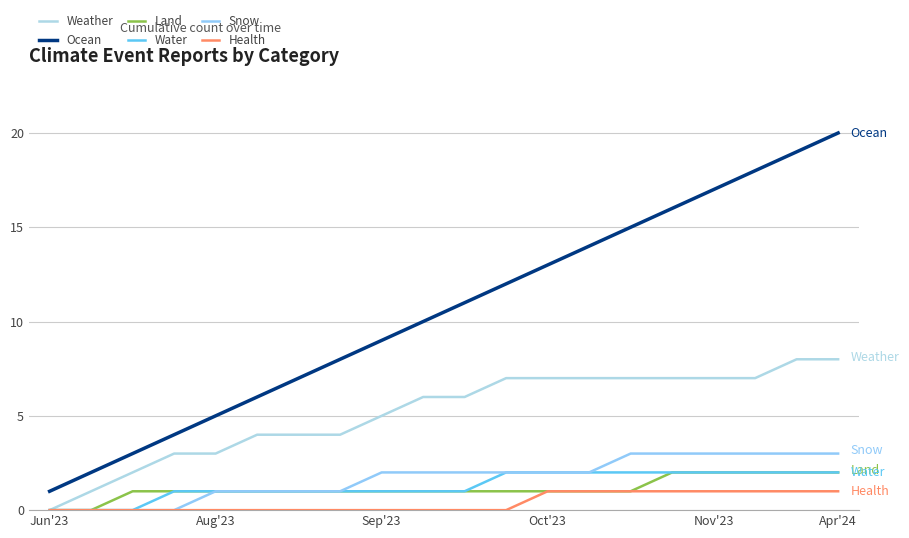

Reading left to right, extract all data points from this chart.

Weather: 0	1	2	3	3	4	4	4	5	6	6	7	7	7	7	7	7	7	8	8
Ocean: 1	2	3	4	5	6	7	8	9	10	11	12	13	14	15	16	17	18	19	20
Land: 0	0	1	1	1	1	1	1	1	1	1	1	1	1	1	2	2	2	2	2
Water: 0	0	0	1	1	1	1	1	1	1	1	2	2	2	2	2	2	2	2	2
Snow: 0	0	0	0	1	1	1	1	2	2	2	2	2	2	3	3	3	3	3	3
Health: 0	0	0	0	0	0	0	0	0	0	0	0	1	1	1	1	1	1	1	1